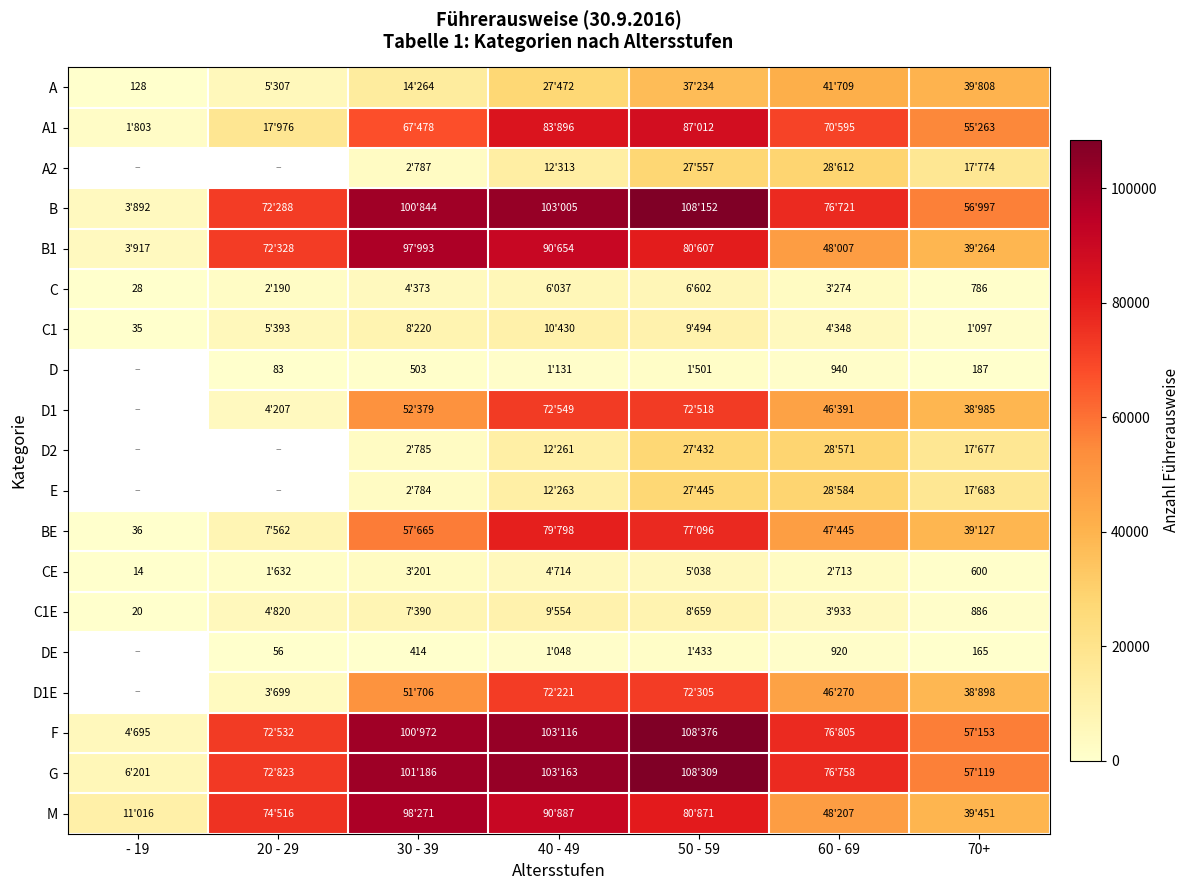

The D series shows 83 at 20 - 29. True or false?

True